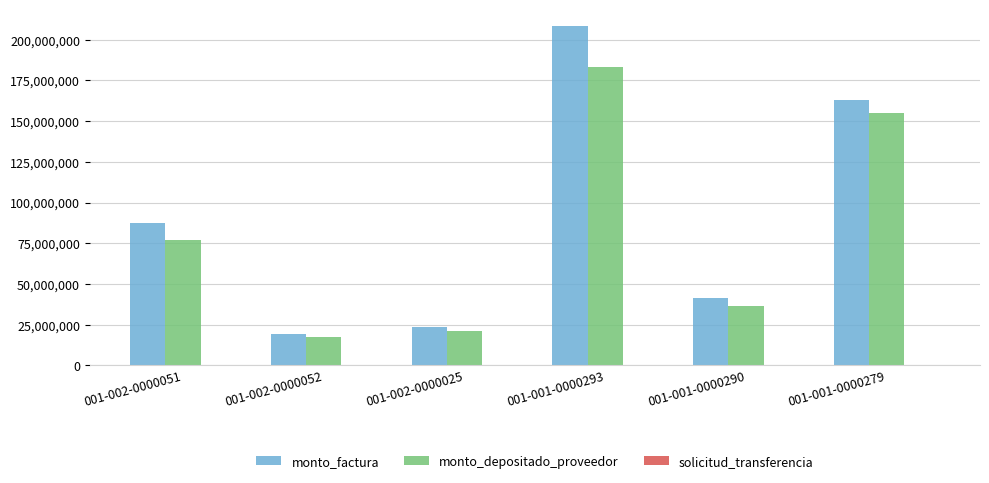

What is the greatest value displayed?

208149462